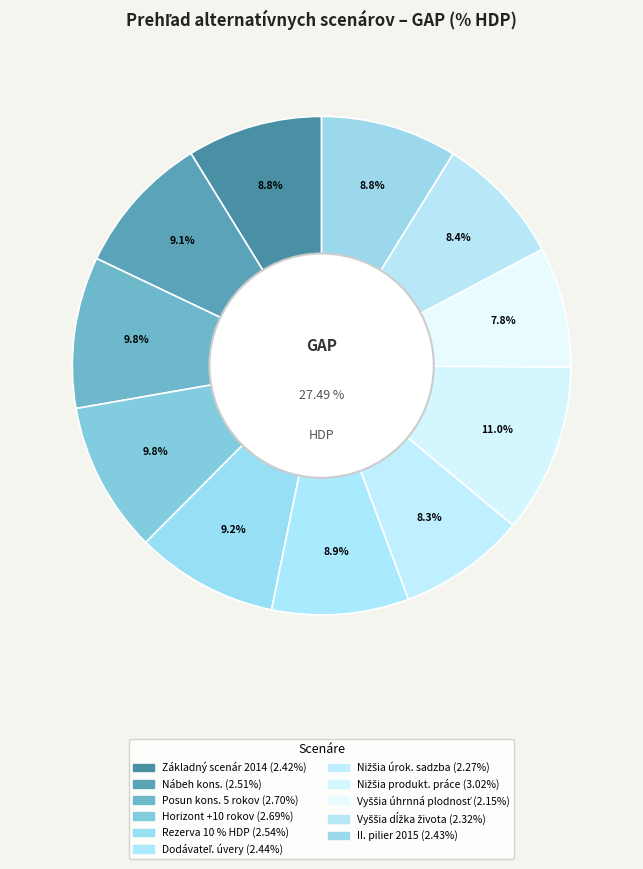

Combined, do Základný scenár 2014 and Horizont dlhší o 10 rokov account for over 50%?

No